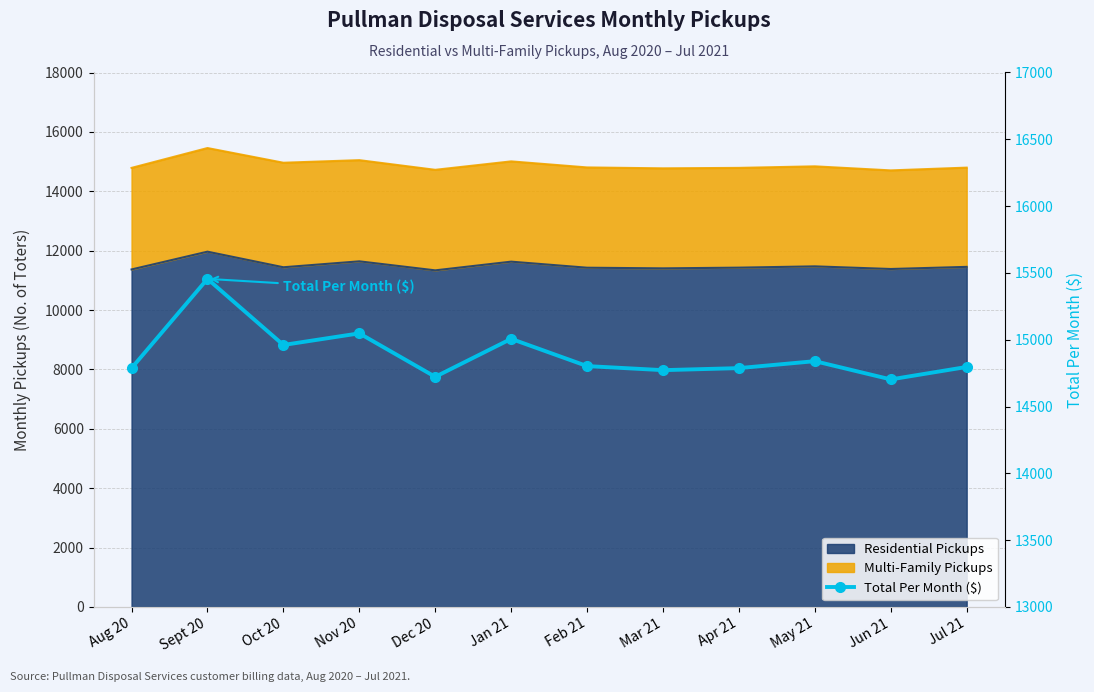

The chart shows a value of 14839.4 at May 21. True or false?

True